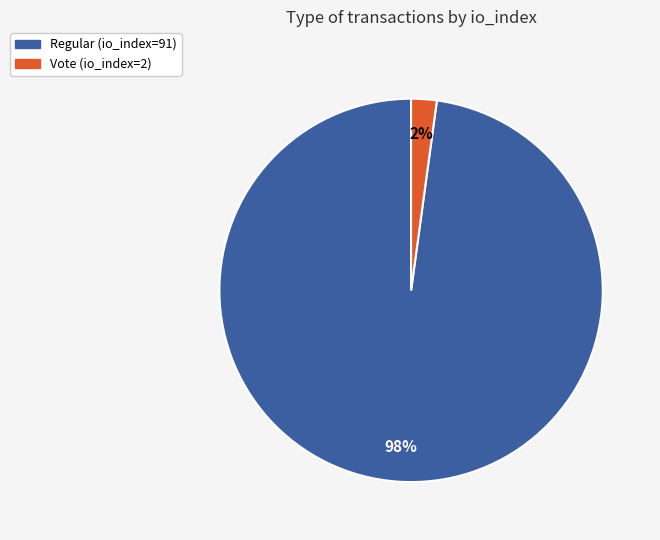

Between Vote (io_index=2) and Regular (io_index=91), which is larger?

Regular (io_index=91)